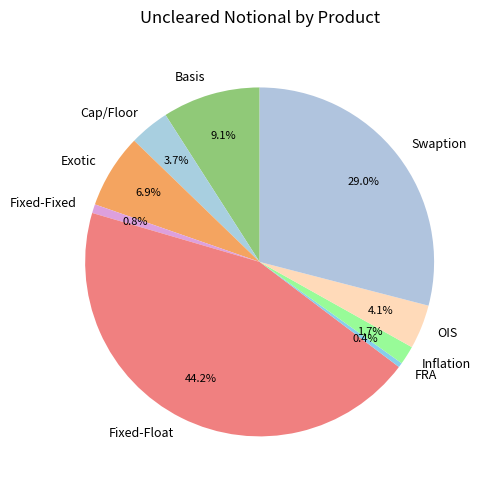

Combined, do Inflation and Basis account for over 50%?

No